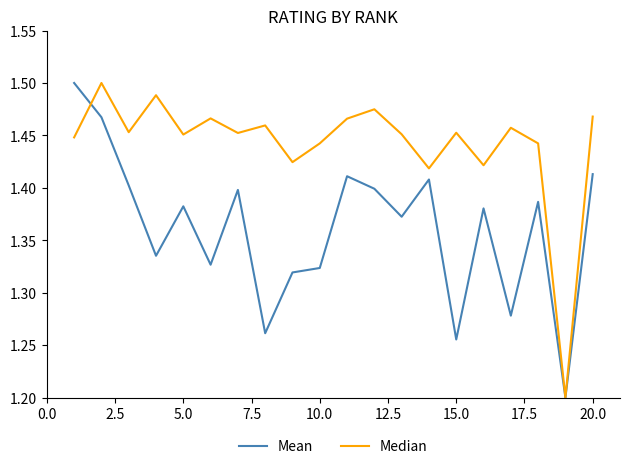

Rank the series by their average value, from lowest to highest.

Mean, Median